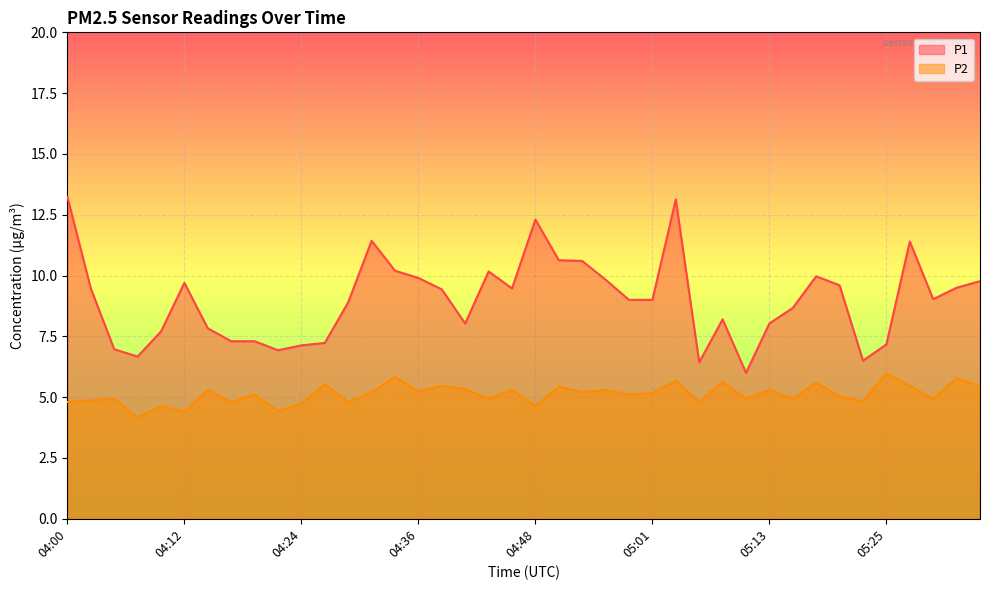

Which series has the largest total across all categories?

P1